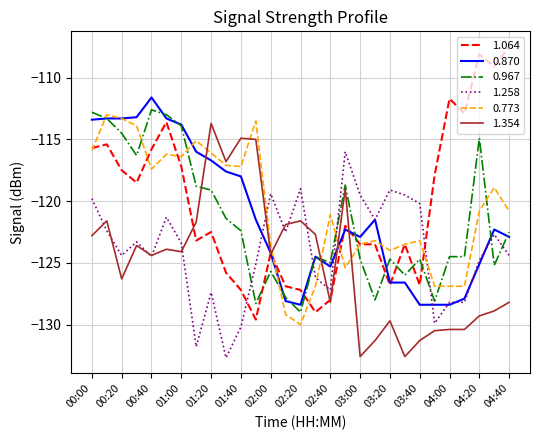

What is the difference between the second highest and second lowest values in the 0.967 series?

15.5